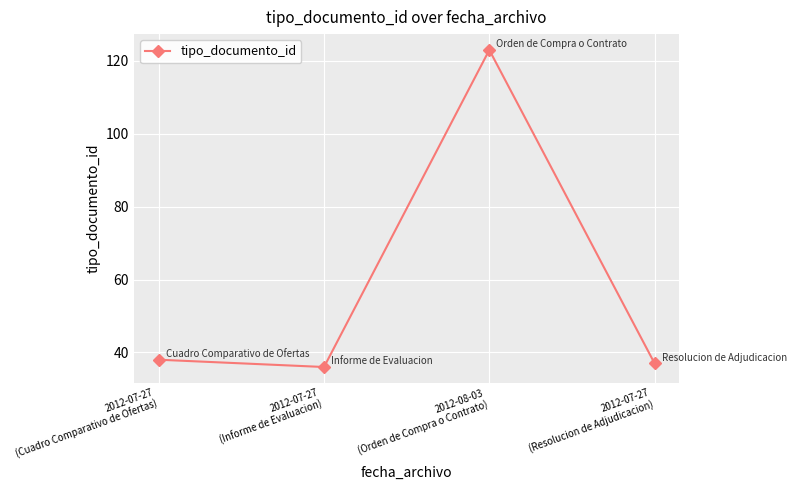

Does the chart display data point markers on the line(s)?

Yes